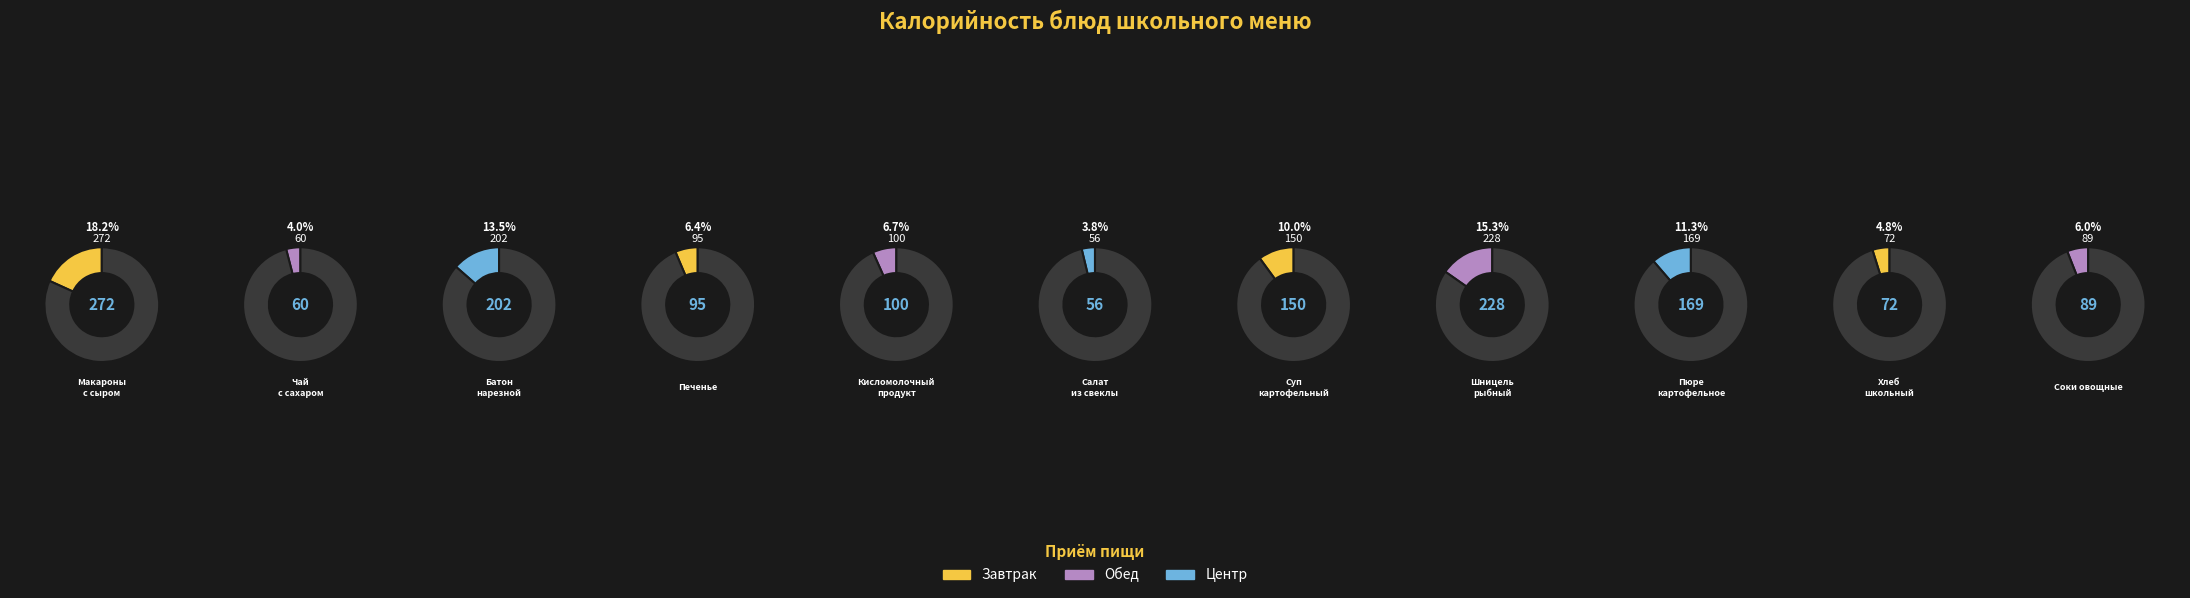

Which slice is the smallest?

Салат из свеклы